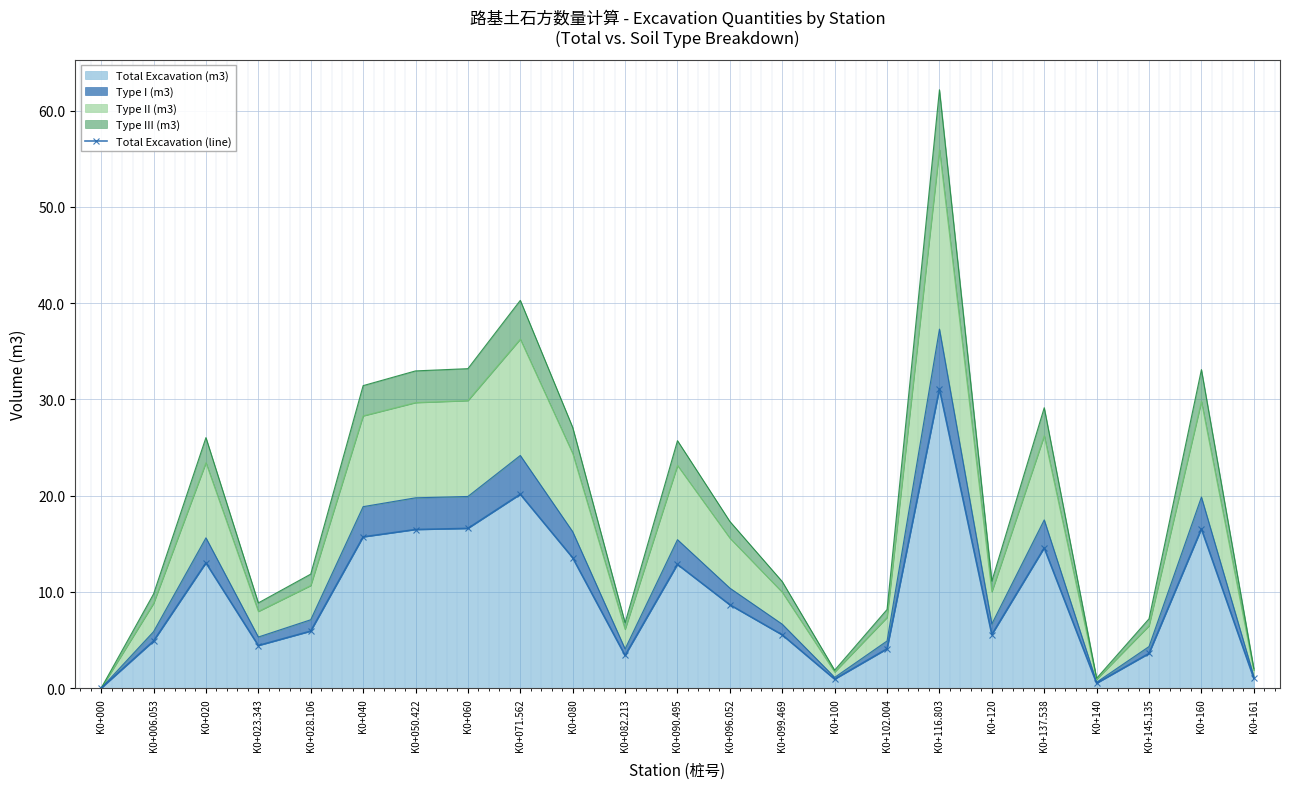

Where does the data first go above 5?

K0+020